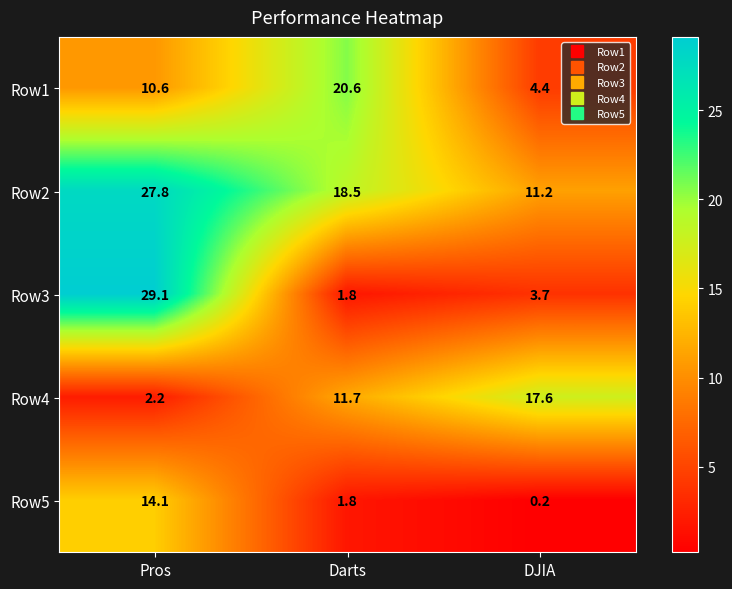

Which category has the highest value across all series?

Pros